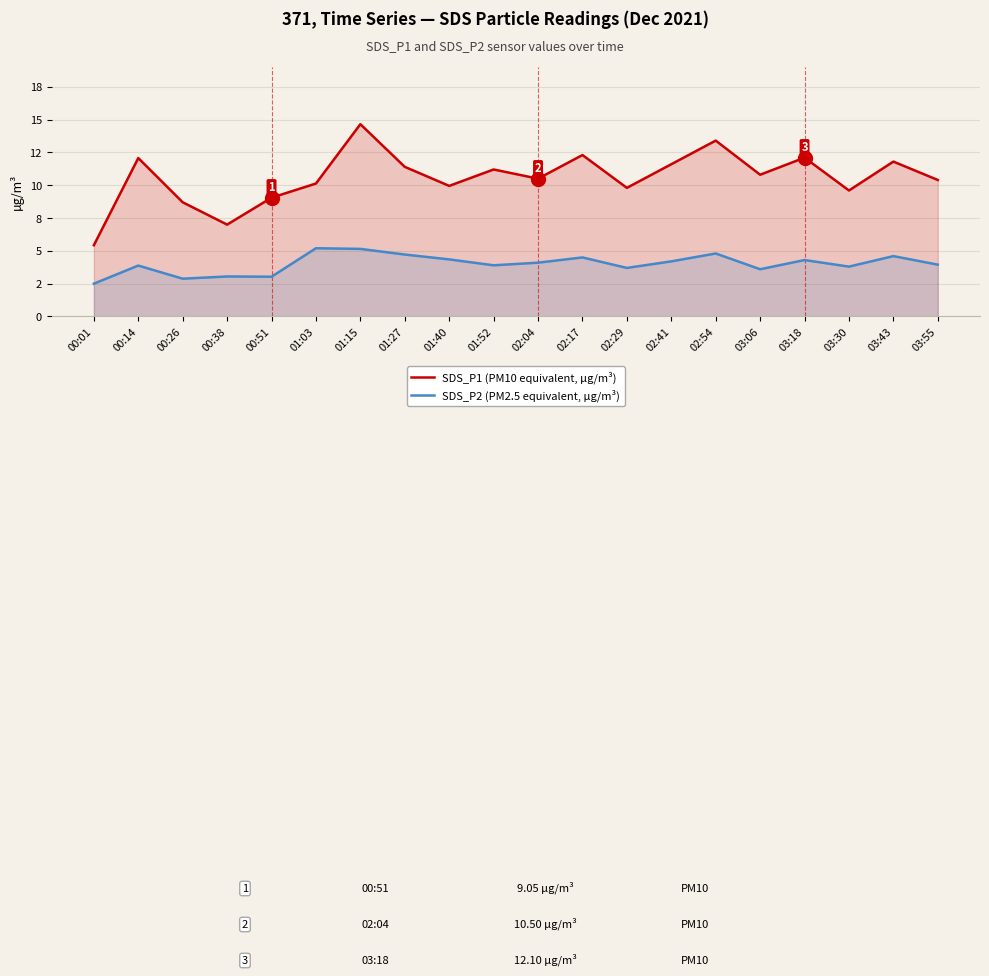

In SDS_P1 (PM10 equivalent, µg/m³), how many points are lower than both neighbors (excluding endpoints)?

6